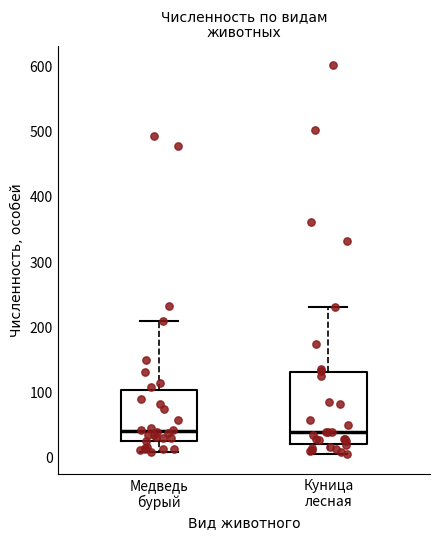

Where does the upper whisker of the box for Куница лесная end on the y-axis? The values are not printed on the chart, so give them approximately, as read against the axis.

230